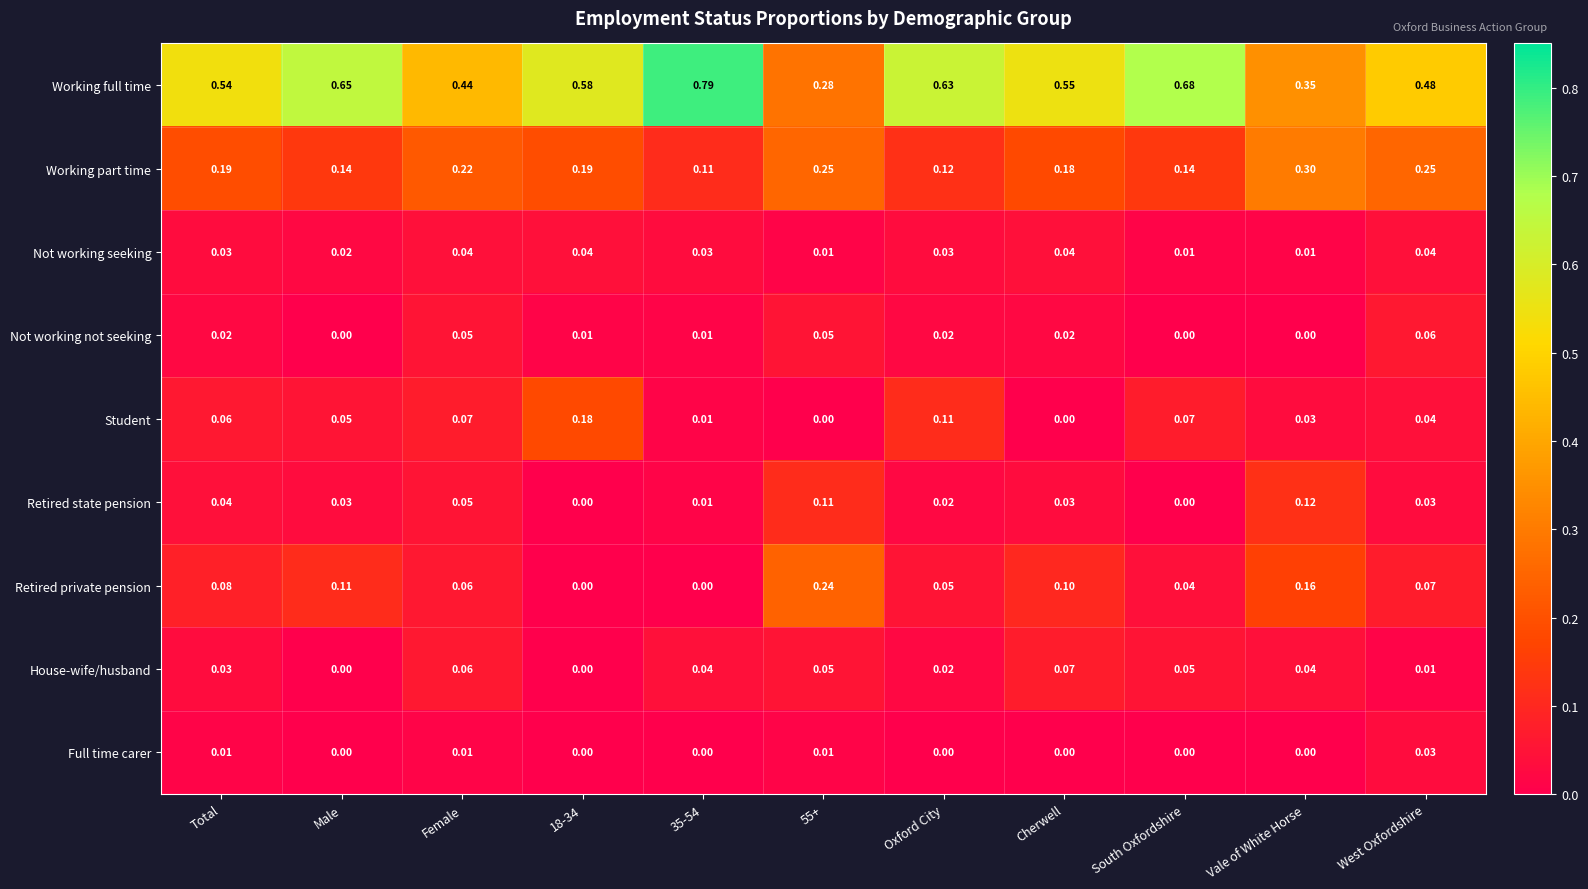

Between 55+ and Oxford City, which series saw the biggest shift?

Working full time